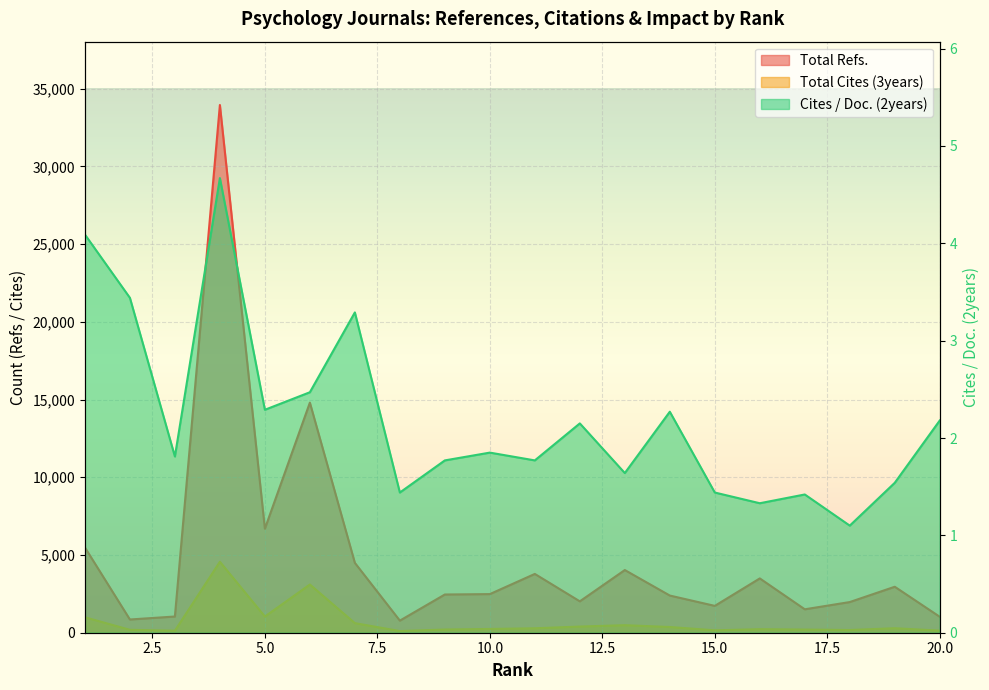

How many interior local peaks does the Cites / Doc. (2years) series have?

6